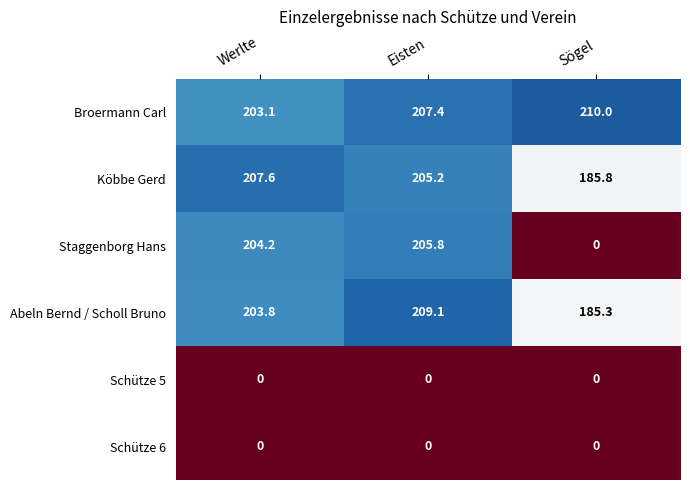

How many series are shown in this chart?

6